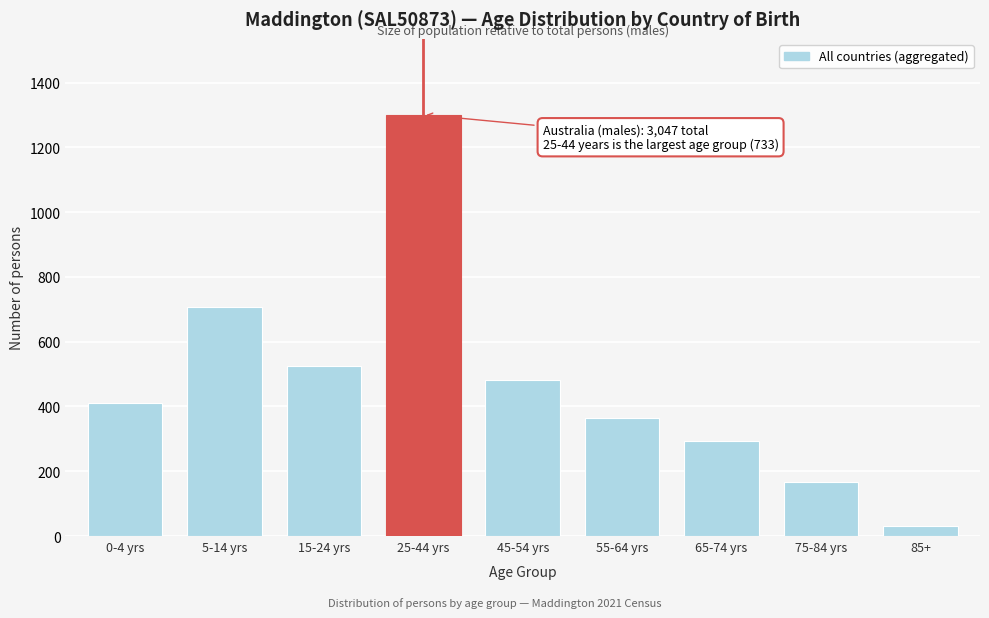

Reading left to right, list all the values displayed in this chart.

0-4 yrs=411	5-14 yrs=706	15-24 yrs=525	25-44 yrs=1301	45-54 yrs=483	55-64 yrs=365	65-74 yrs=292	75-84 yrs=167	85+=31